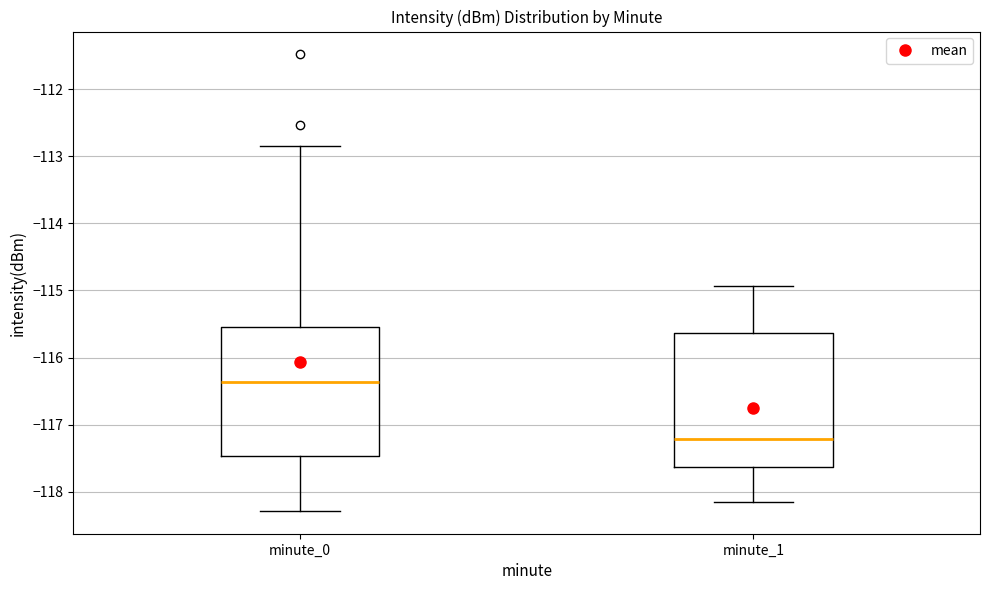

Where is the upper edge of the box for minute_1 on the y-axis? The values are not printed on the chart, so give them approximately, as read against the axis.

-115.6